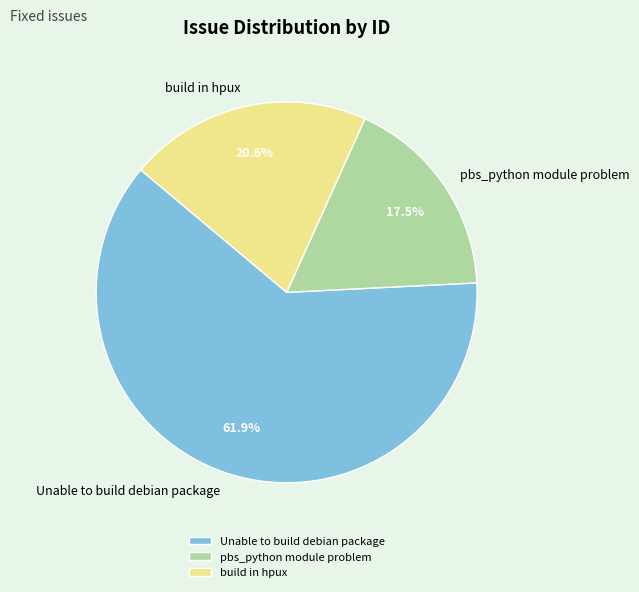

Which slice is the largest?

Unable to build debian package